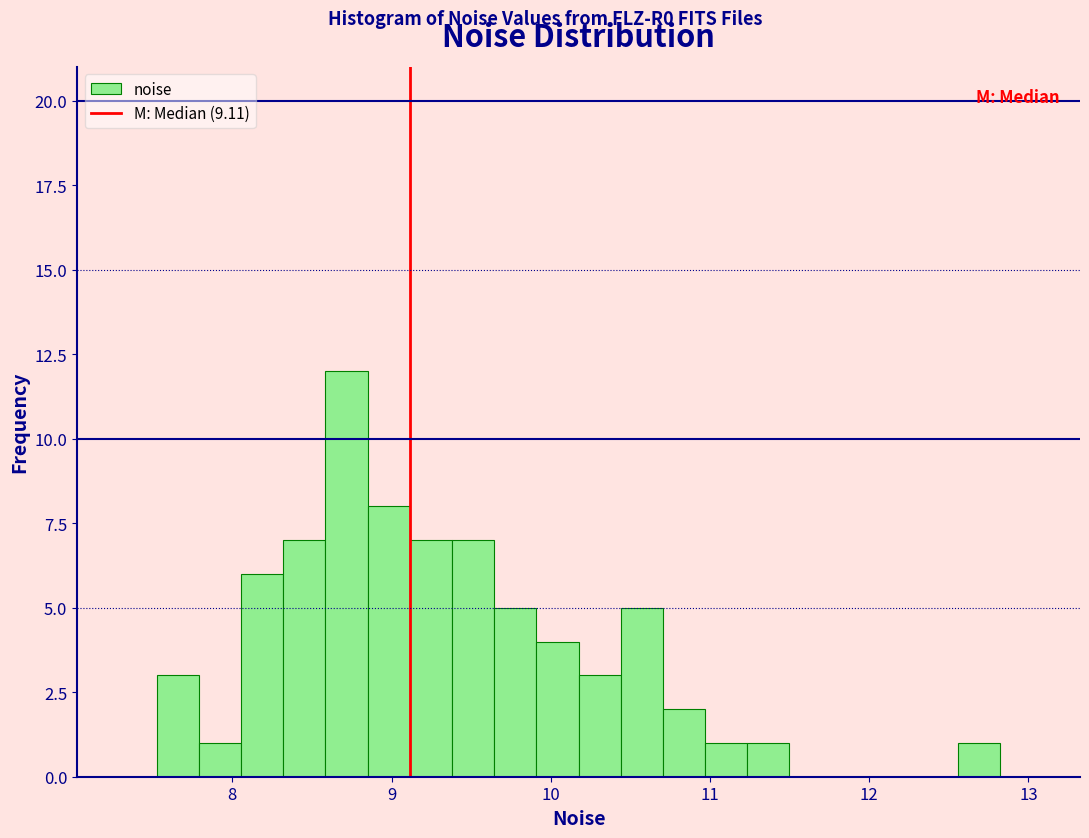

Around what value on the x-axis is the tallest bar? Give the approximate position of its centre, as read against the axis.

8.7